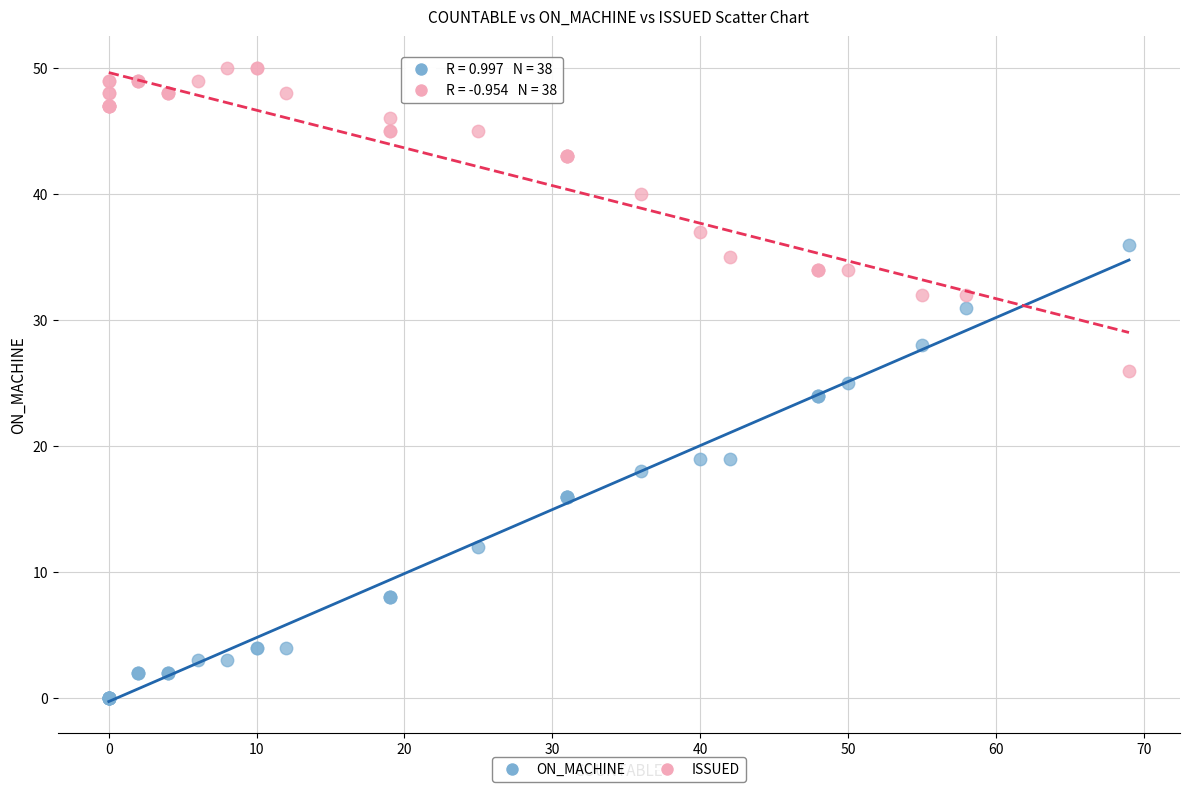

Which series reaches the minimum Y coordinate?

ON_MACHINE